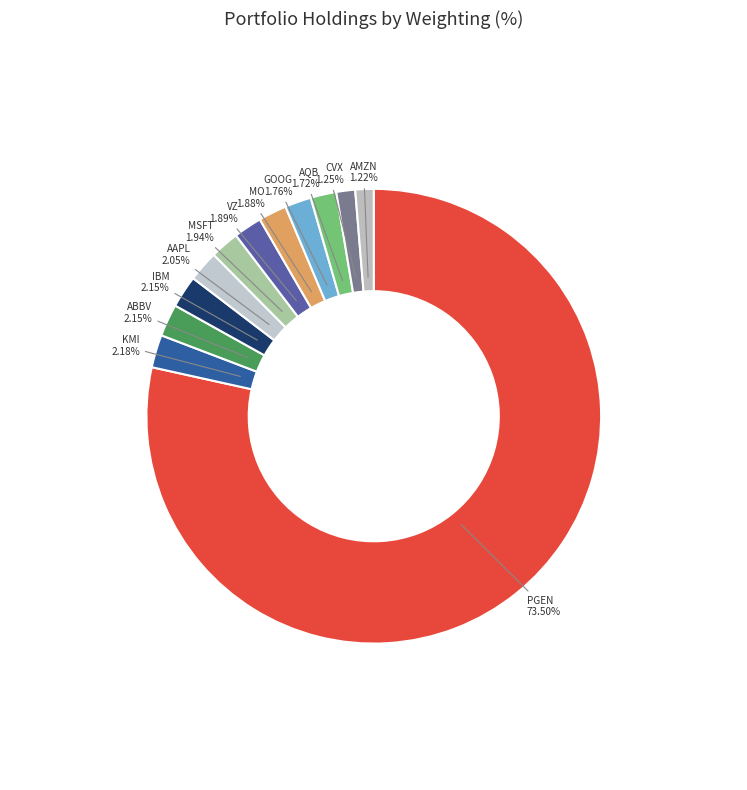

Is there any slice that represents more than half of the pie?

Yes